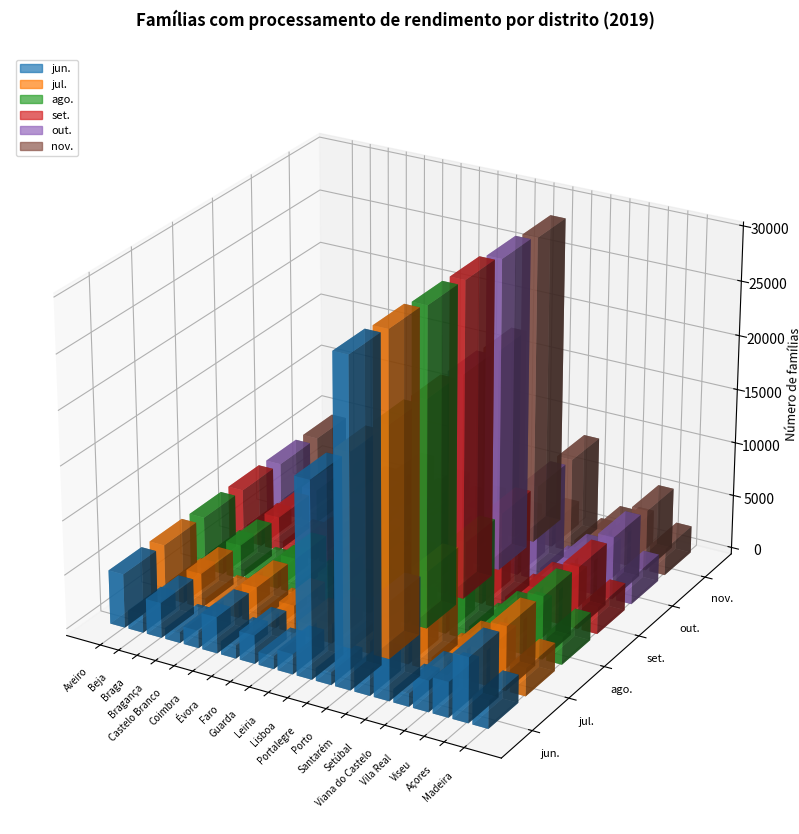

The value of out. at Braga is 5369. True or false?

False